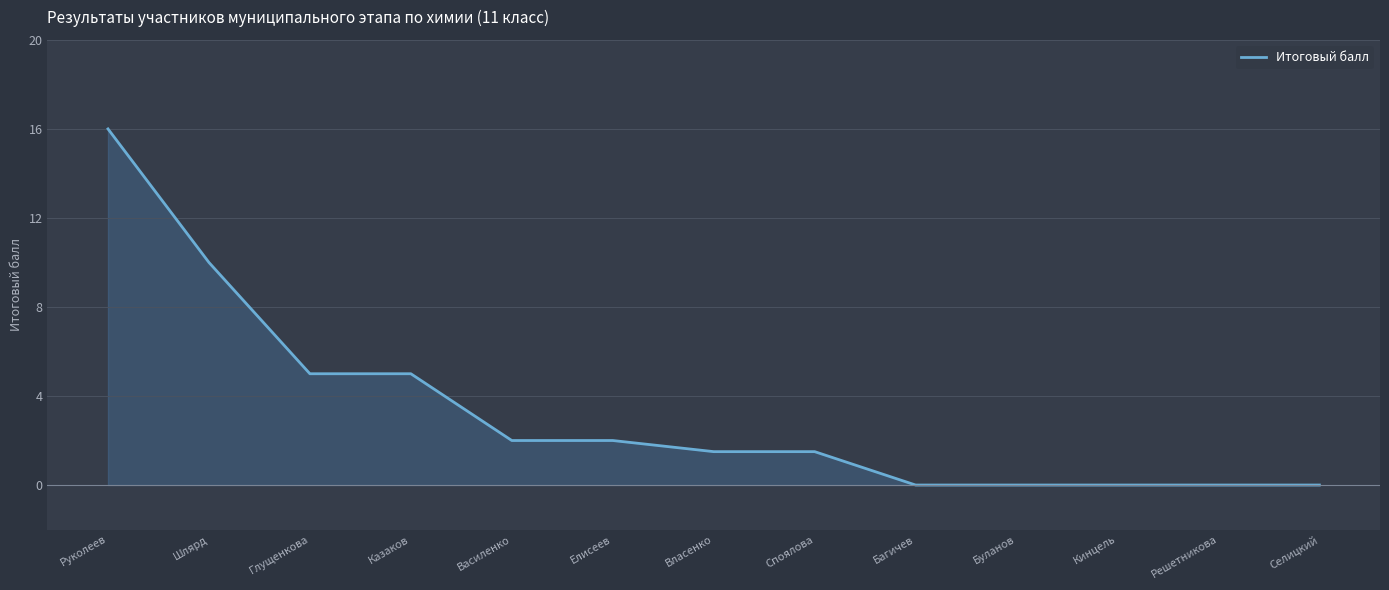

Count the number of data series in this chart.

1